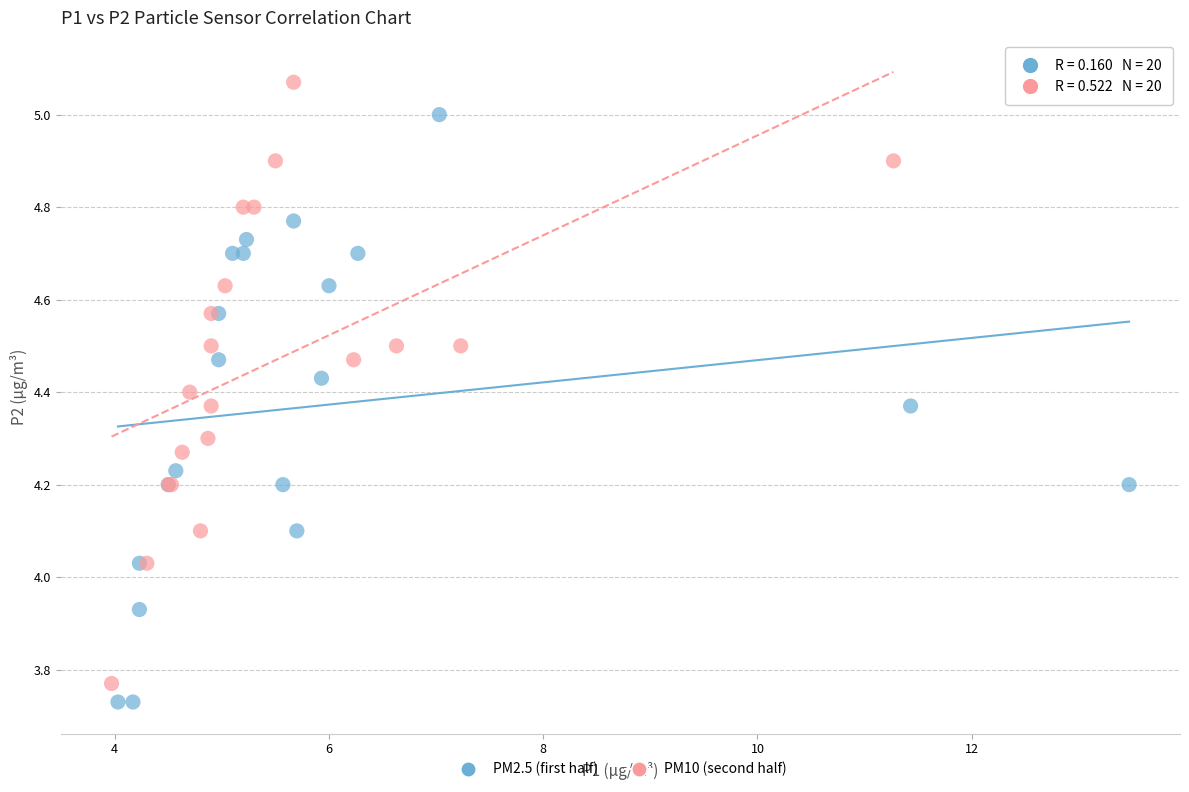

What are all the series names shown in the legend?

PM2.5 (first half), PM10 (second half)